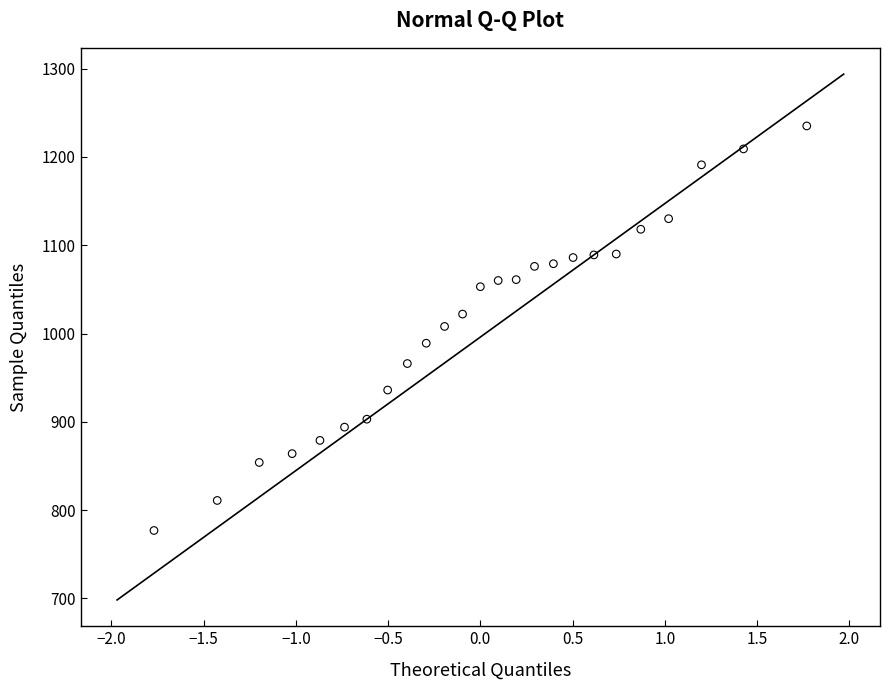

What is the range of Y values (max minus min)?

458